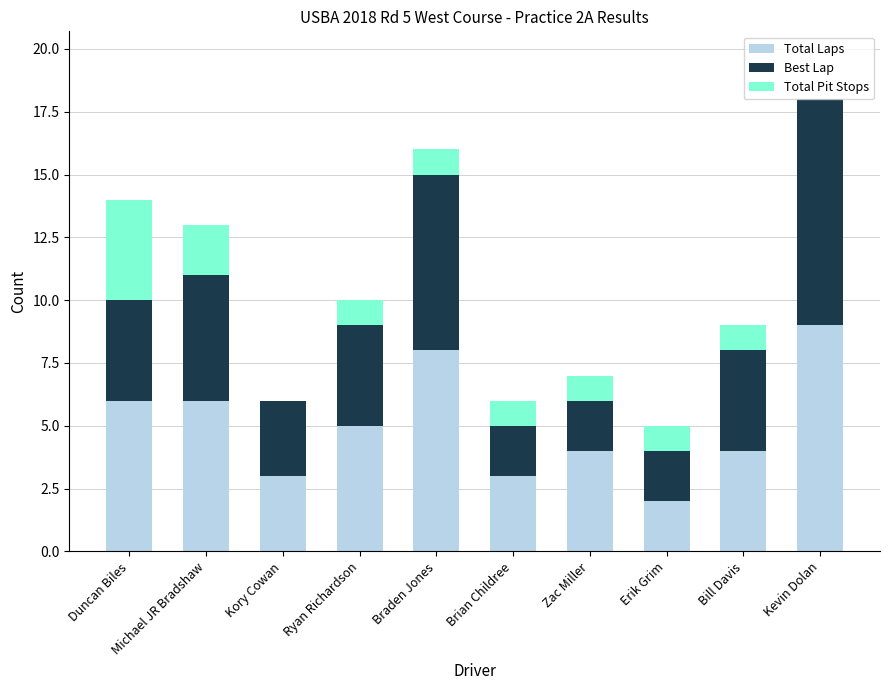

At which category is the sum across all series the highest?

Kevin Dolan